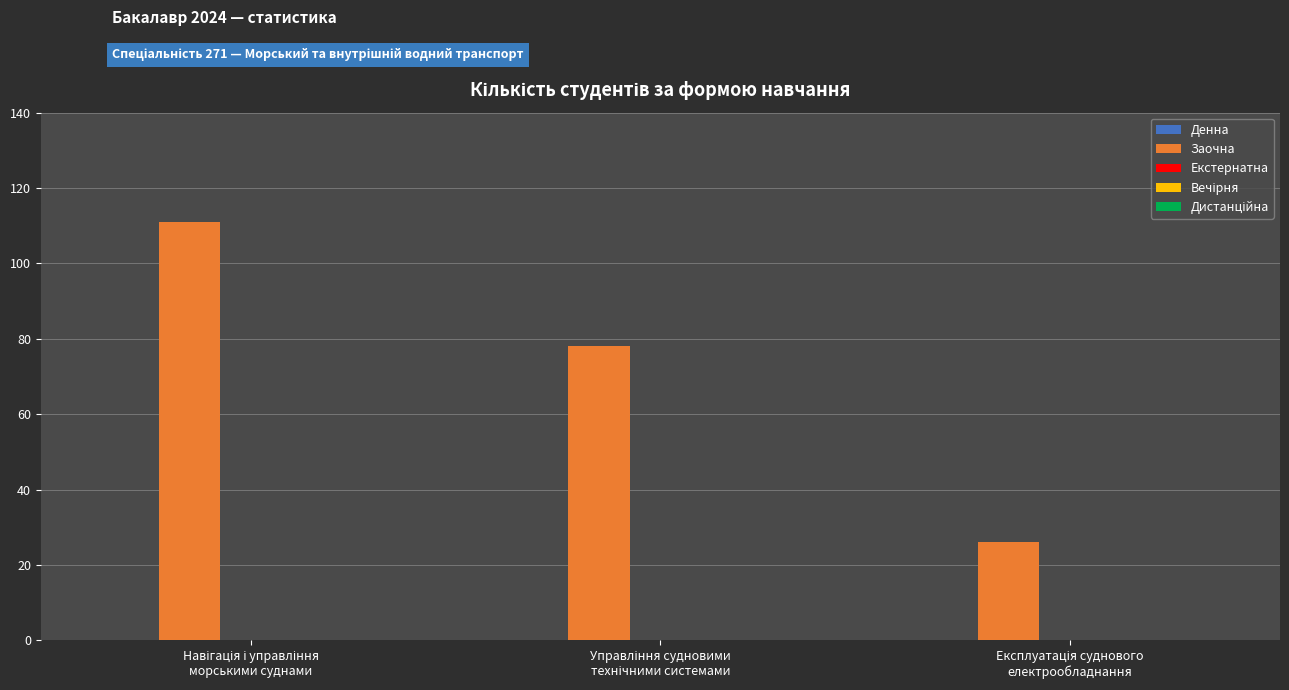

What is the value of the 1st bar from the left?

111